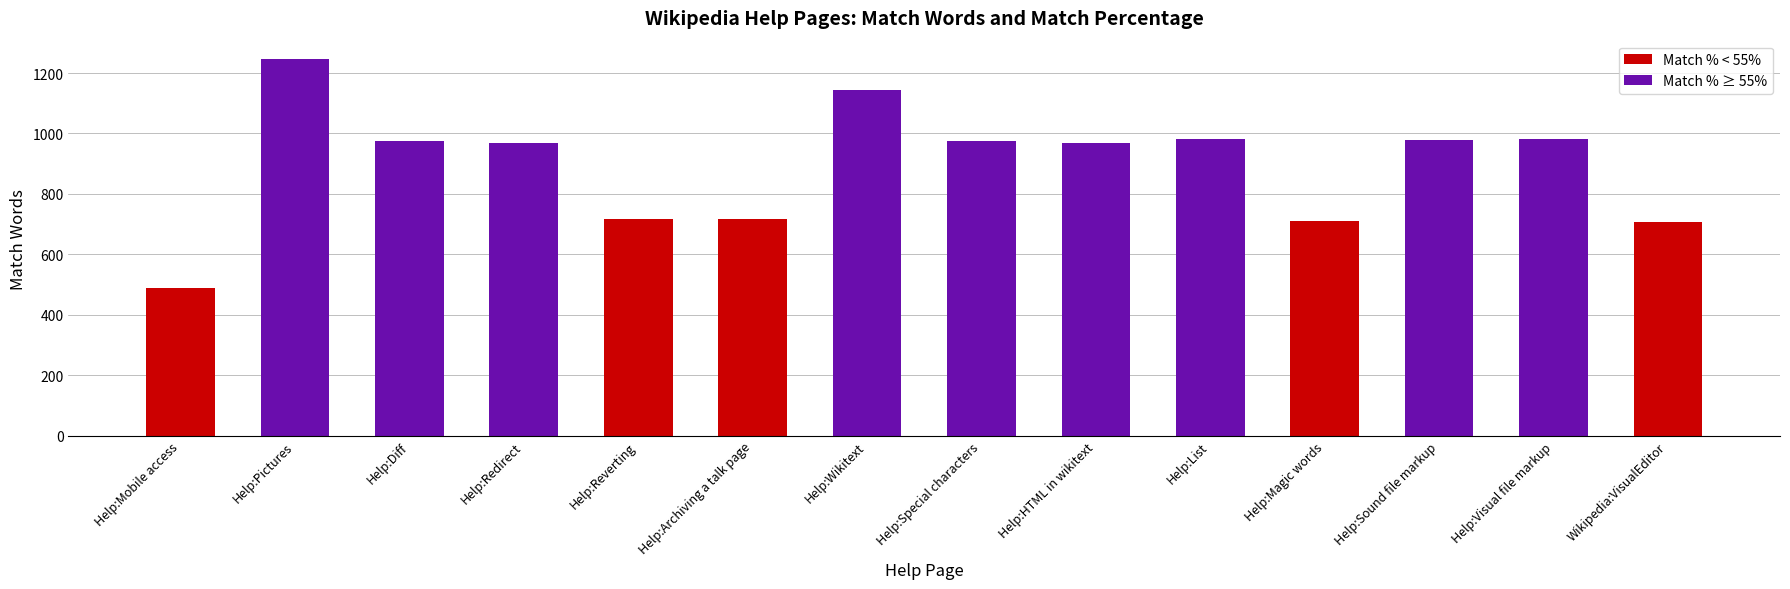

The chart shows a value of 310 at Wikipedia:VisualEditor. True or false?

False